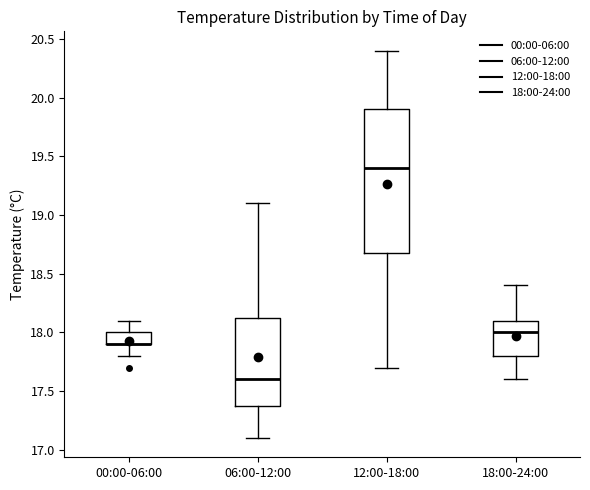

Comparing the boxes themselves (not the whiskers), which one is the tallest?

12:00-18:00